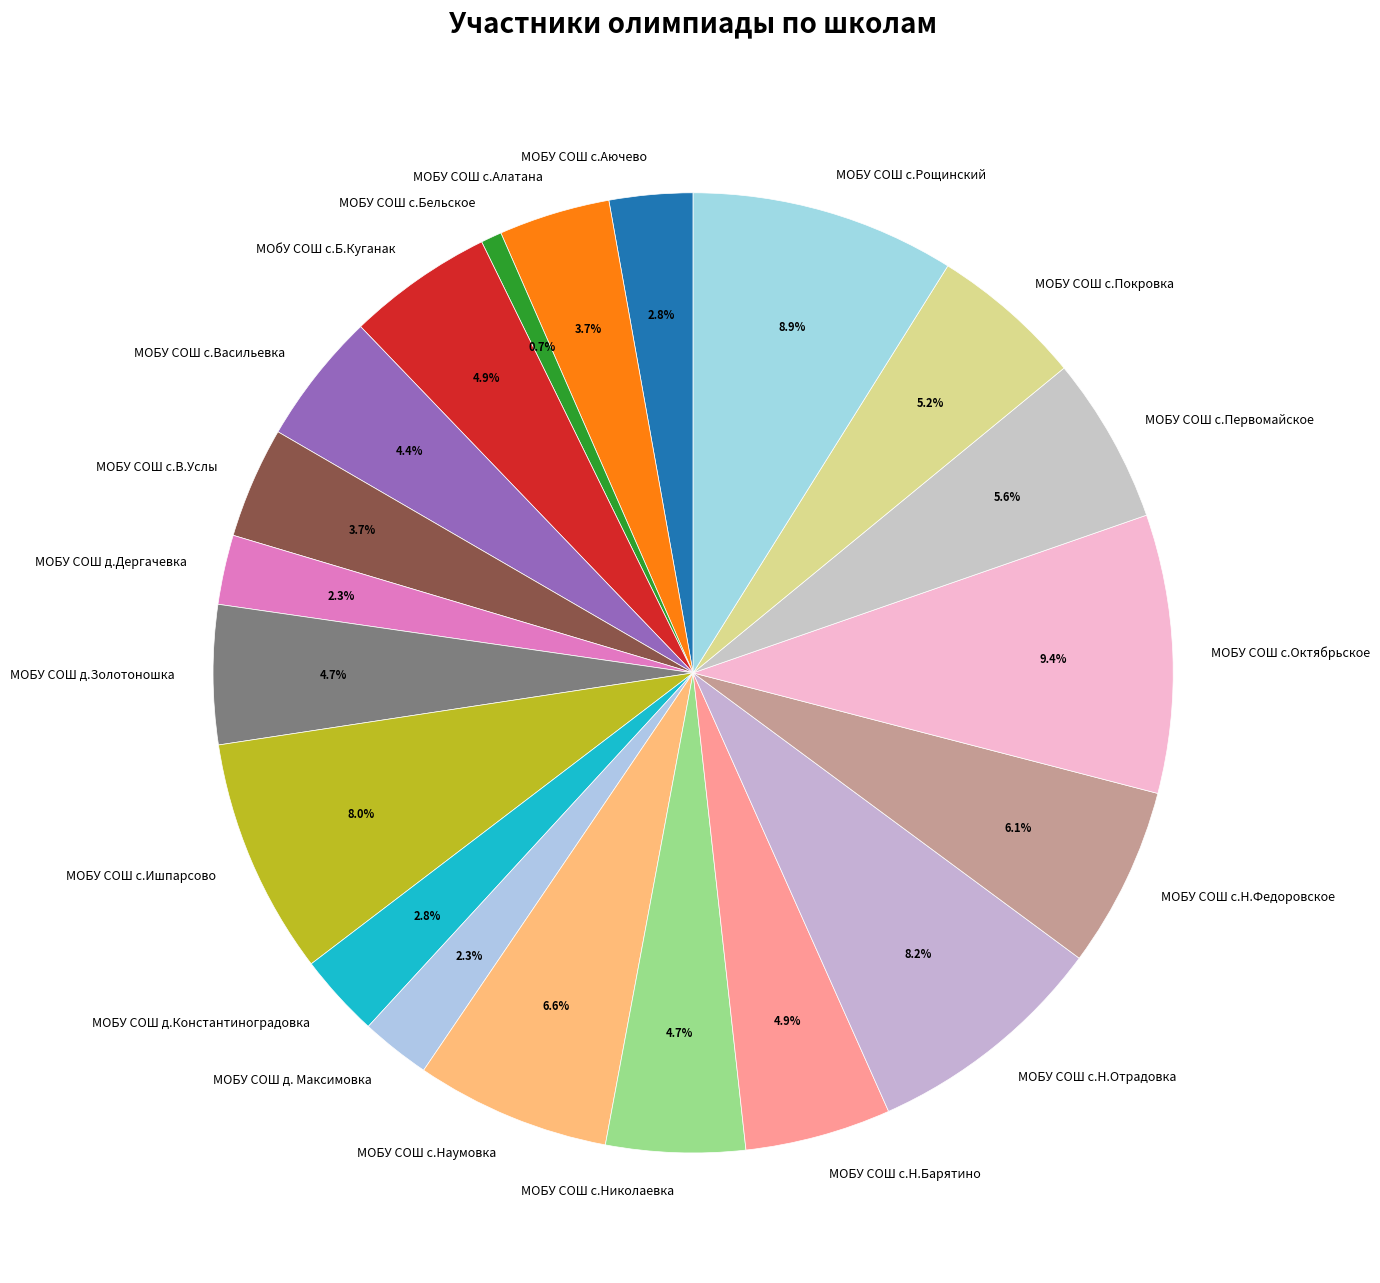

True or false: МОБУ СОШ д. Максимовка accounts for 2% of the total.

True